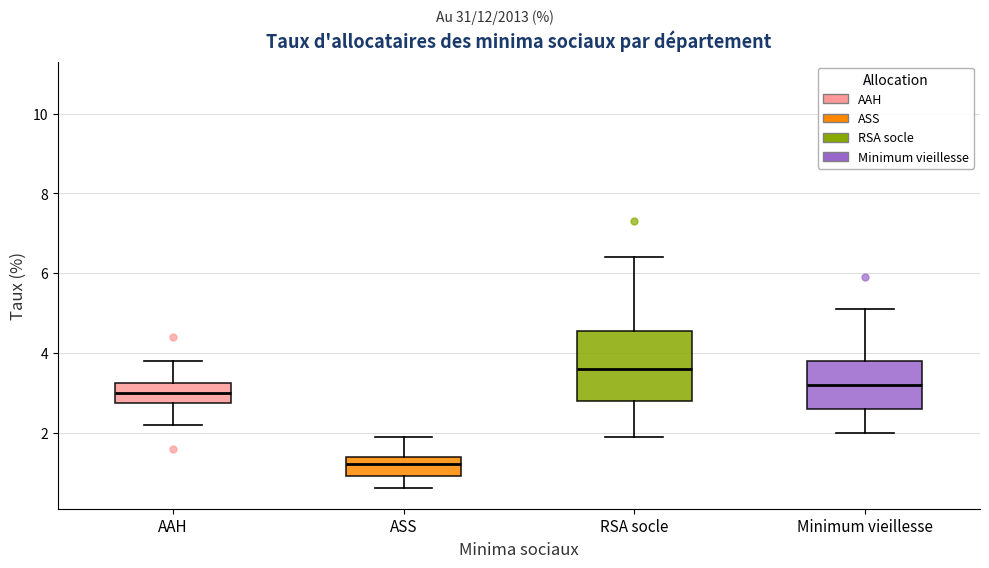

Which box's median line is the lowest?

ASS